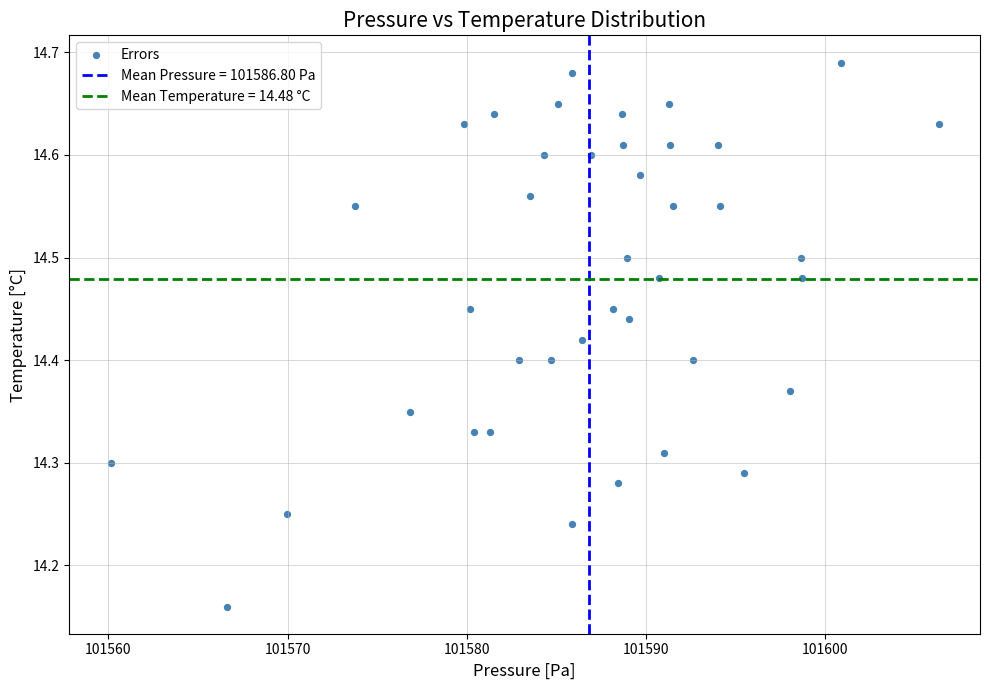

What is the range of Y values (max minus min)?

0.5